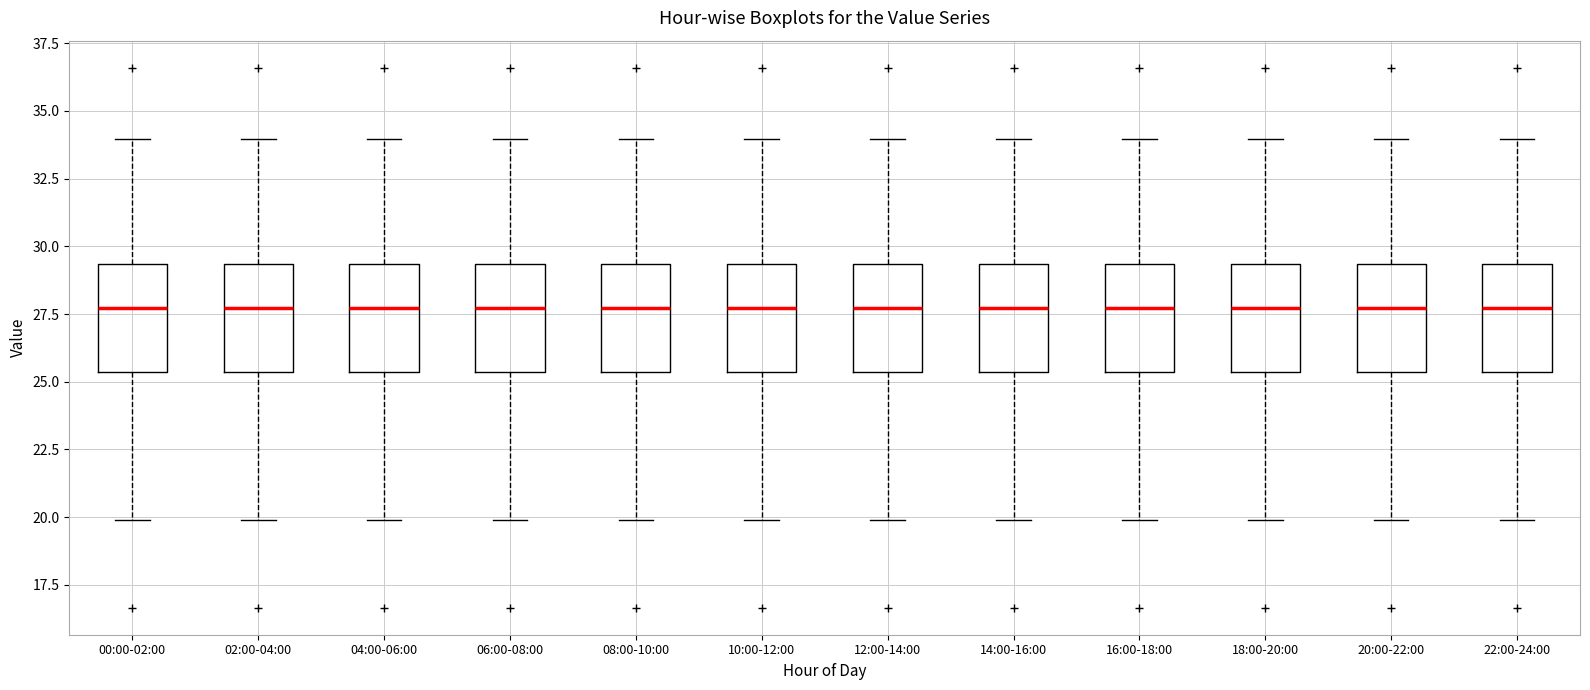

Where does the upper whisker of the box for 02:00-04:00 end on the y-axis? The values are not printed on the chart, so give them approximately, as read against the axis.

34.0